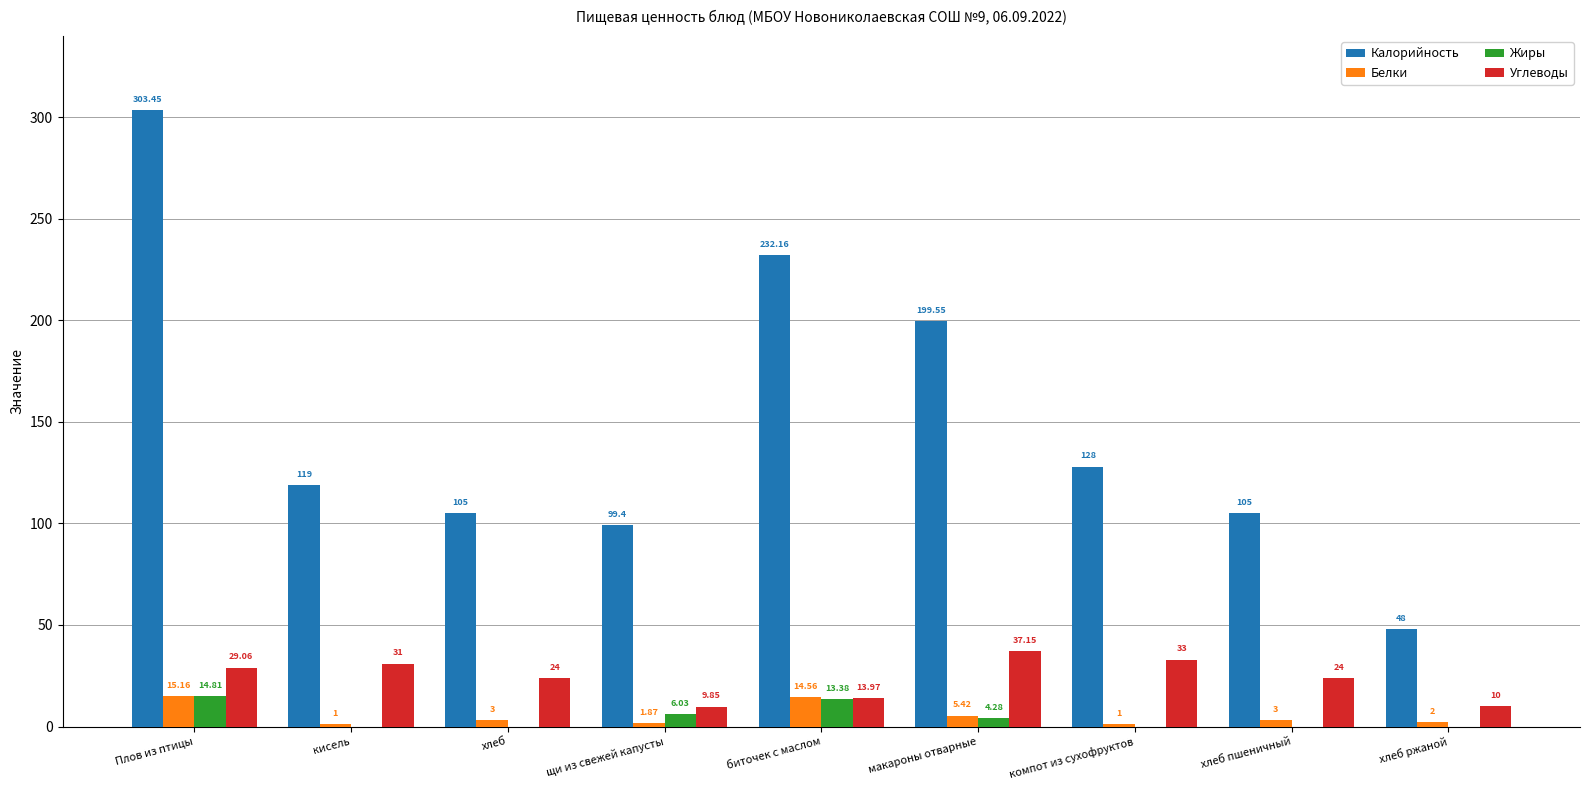

Which series has the largest range (max minus min)?

Калорийность